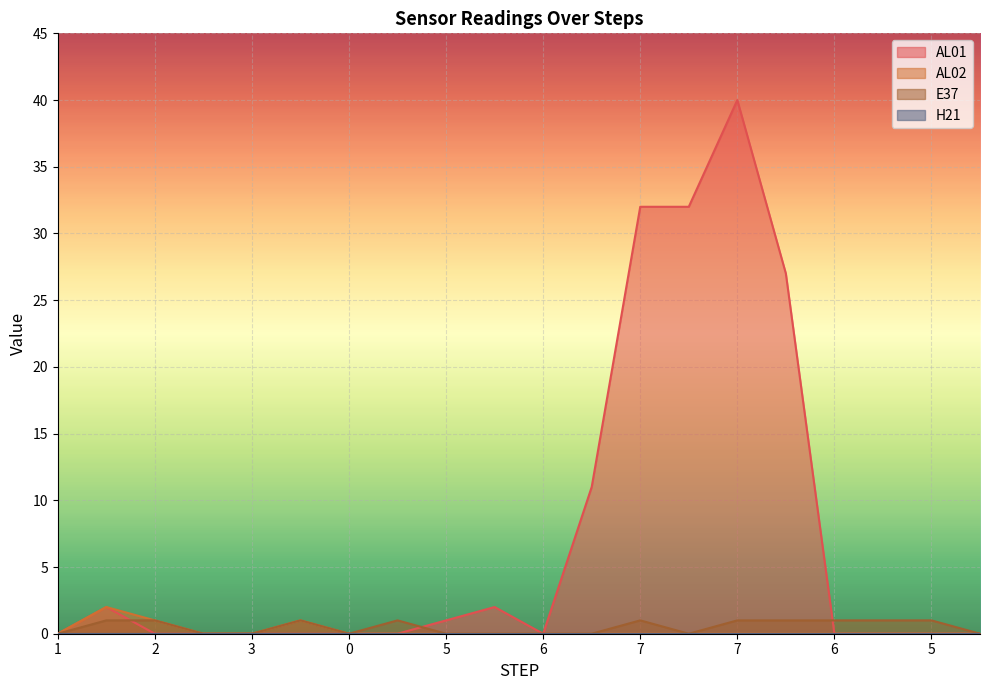

True or false: AL02 has more than 2 interior local peaks.

False